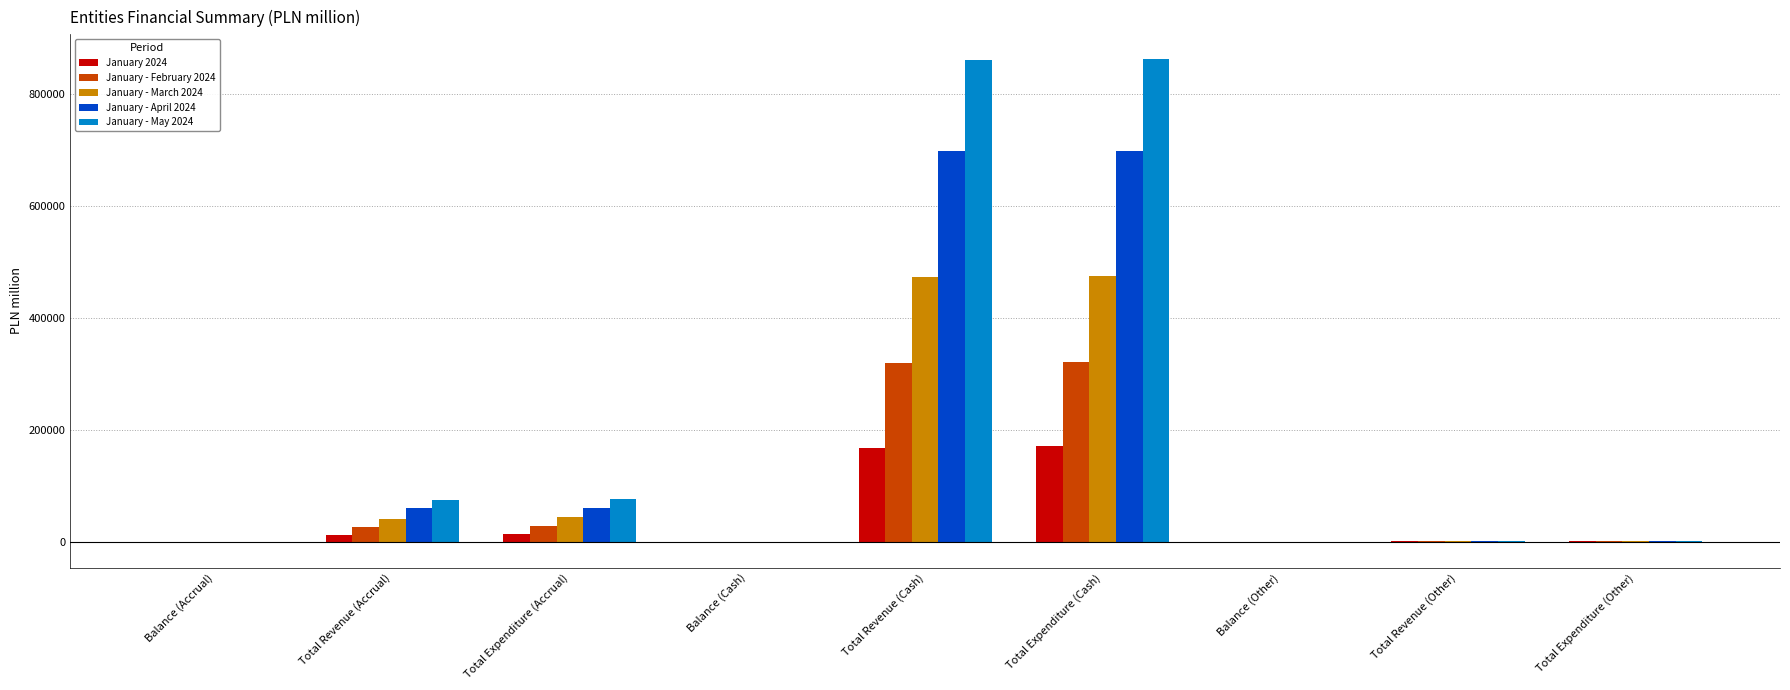

Is it true that January - March 2024 equals 726802 at Total Expenditure (Cash)?

False